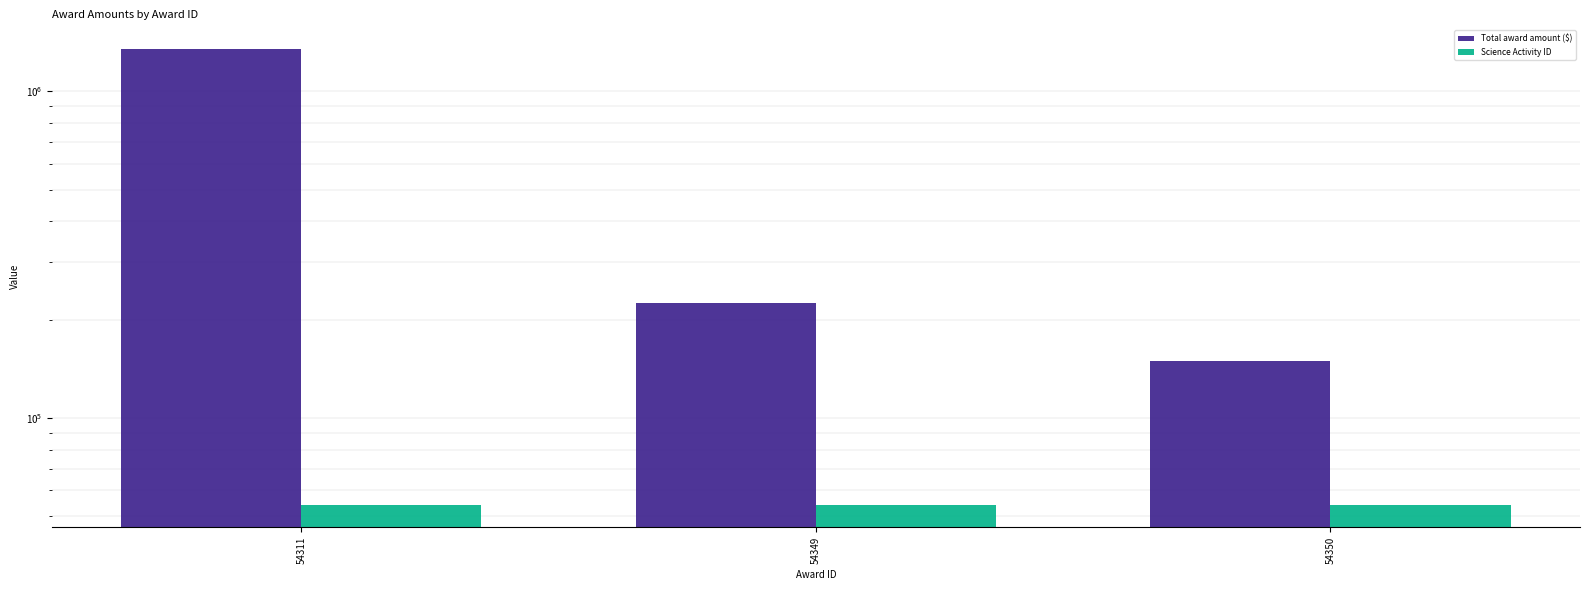

Where is Total award amount ($) nearest to the value 747503?

54349